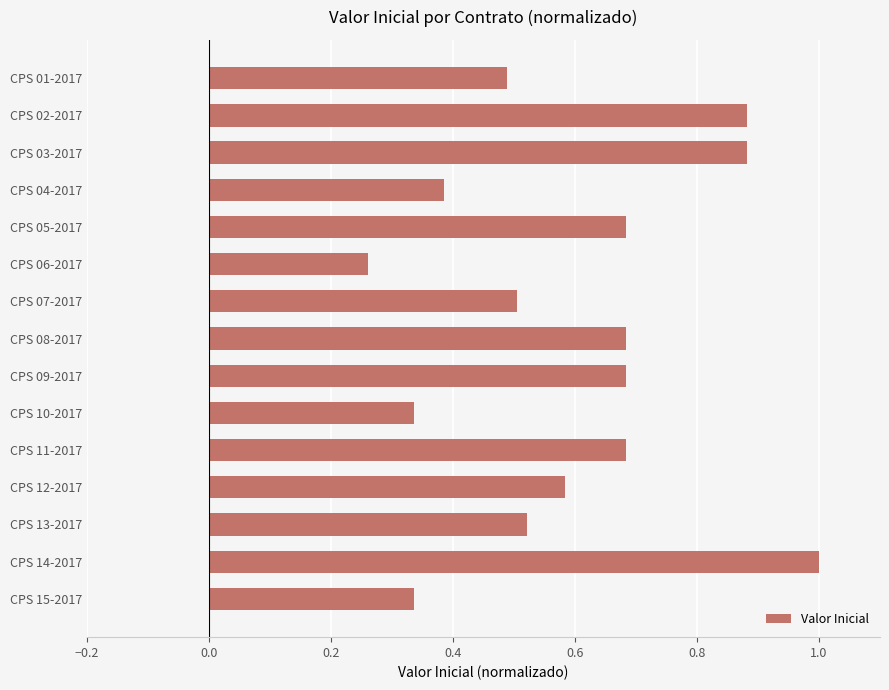

Where is the data nearest to the value 0?

CPS 06-2017